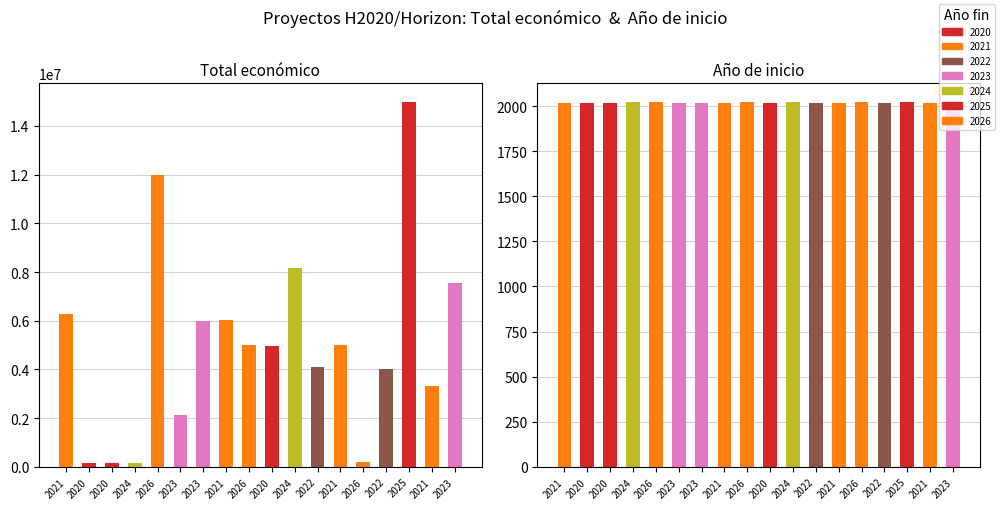

What is the label of the 7th bar from the right?

2022